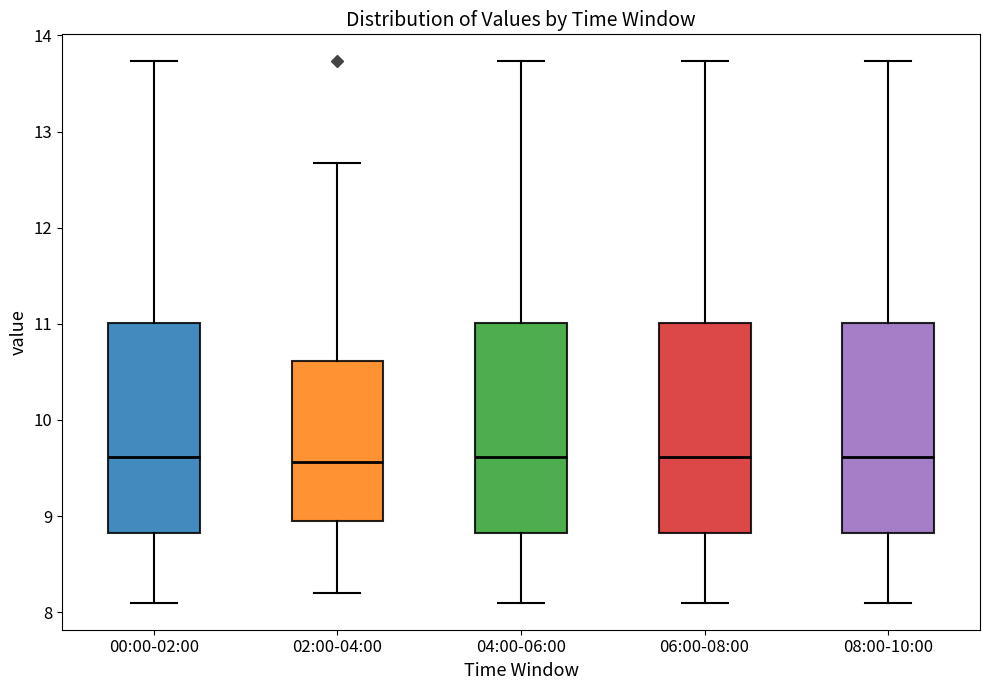

Reading left to right, transcribe this box plot: for each box, give where its median line is, the range the box spans, and where its two whiskers end, as read against the y-axis. The values are not printed on the chart, so give them approximately, as read against the axis.

00:00-02:00: median 9.6, box 8.8 to 11.0, whiskers 8.1 to 13.7
02:00-04:00: median 9.6, box 9.0 to 10.6, whiskers 8.2 to 12.7
04:00-06:00: median 9.6, box 8.8 to 11.0, whiskers 8.1 to 13.7
06:00-08:00: median 9.6, box 8.8 to 11.0, whiskers 8.1 to 13.7
08:00-10:00: median 9.6, box 8.8 to 11.0, whiskers 8.1 to 13.7